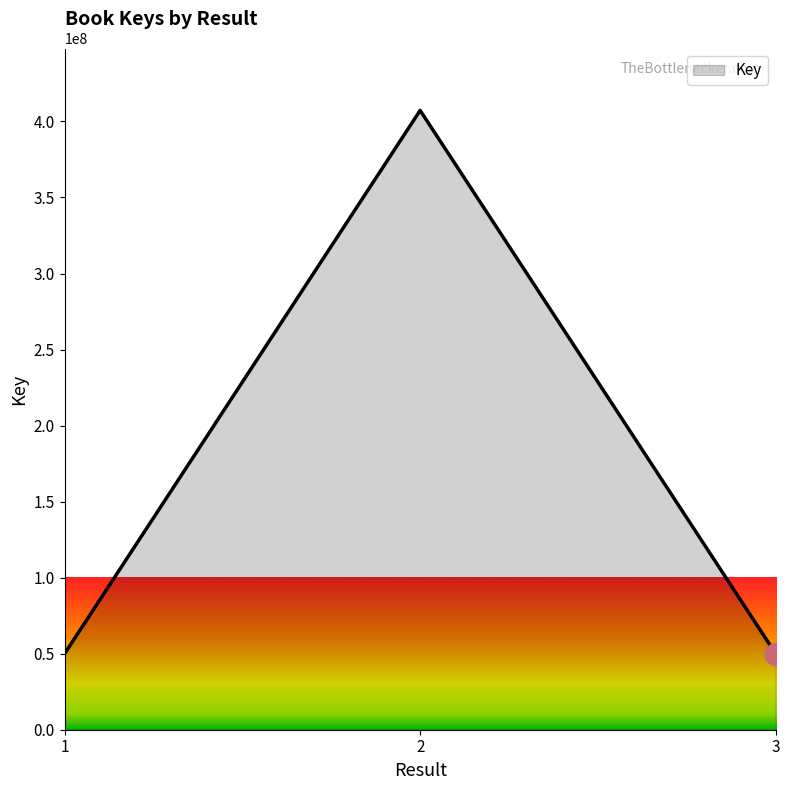

How many lines are shown in the chart?

1